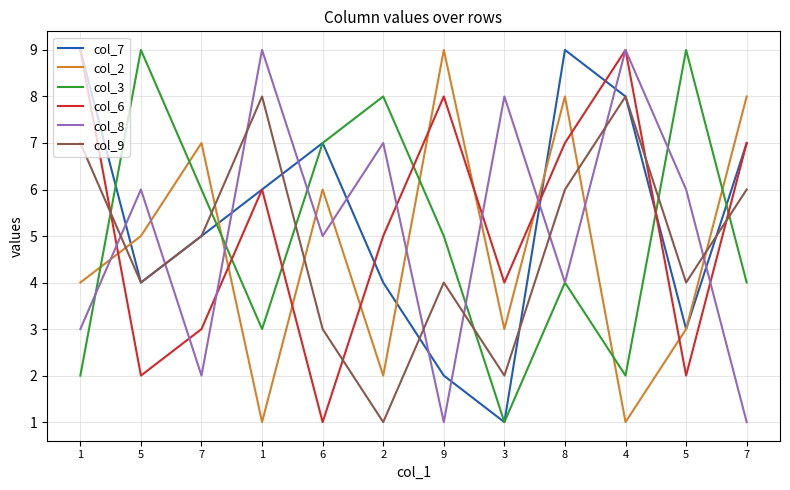

Does the chart display data point markers on the line(s)?

No